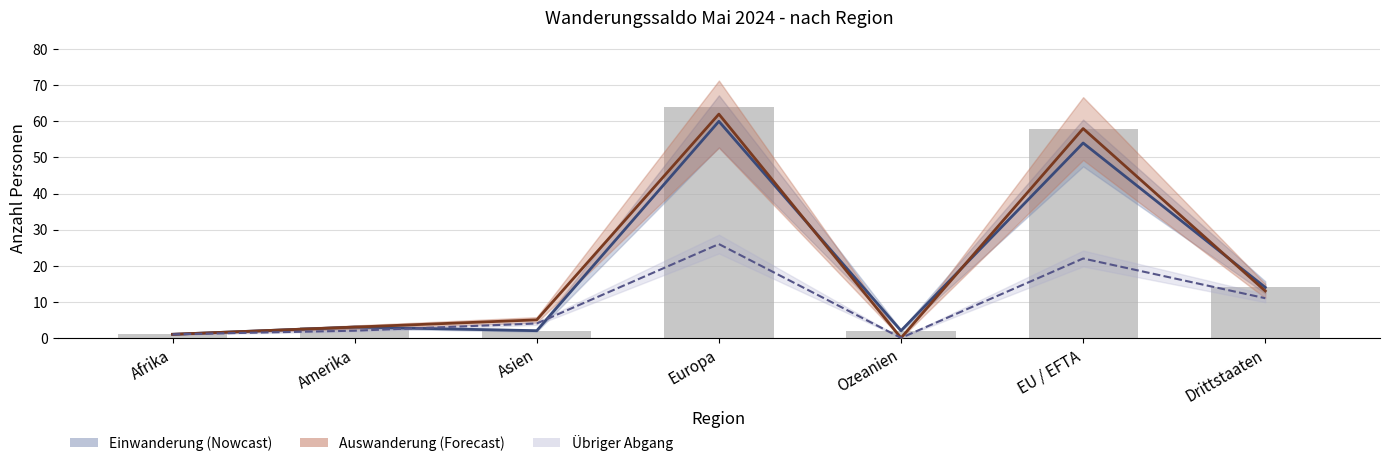

At how many categories does at least one series exceed 54?

2